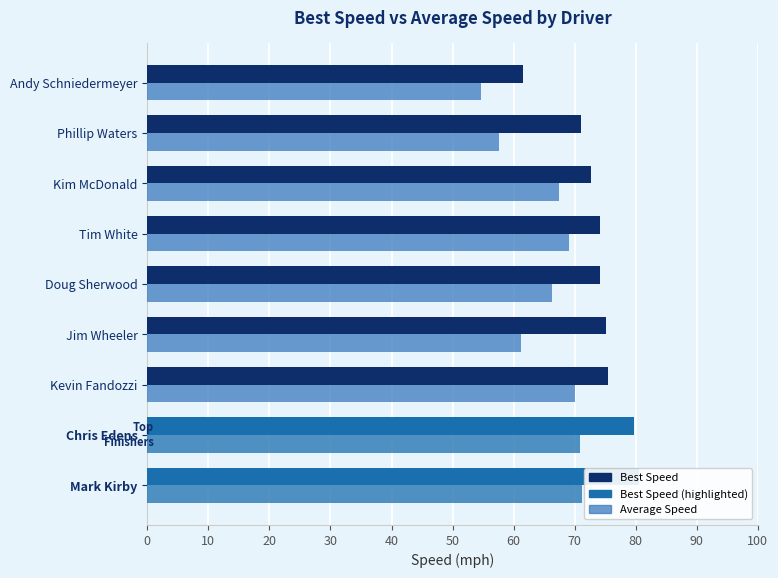

What are all the series names shown in the legend?

Best Speed, Average Speed